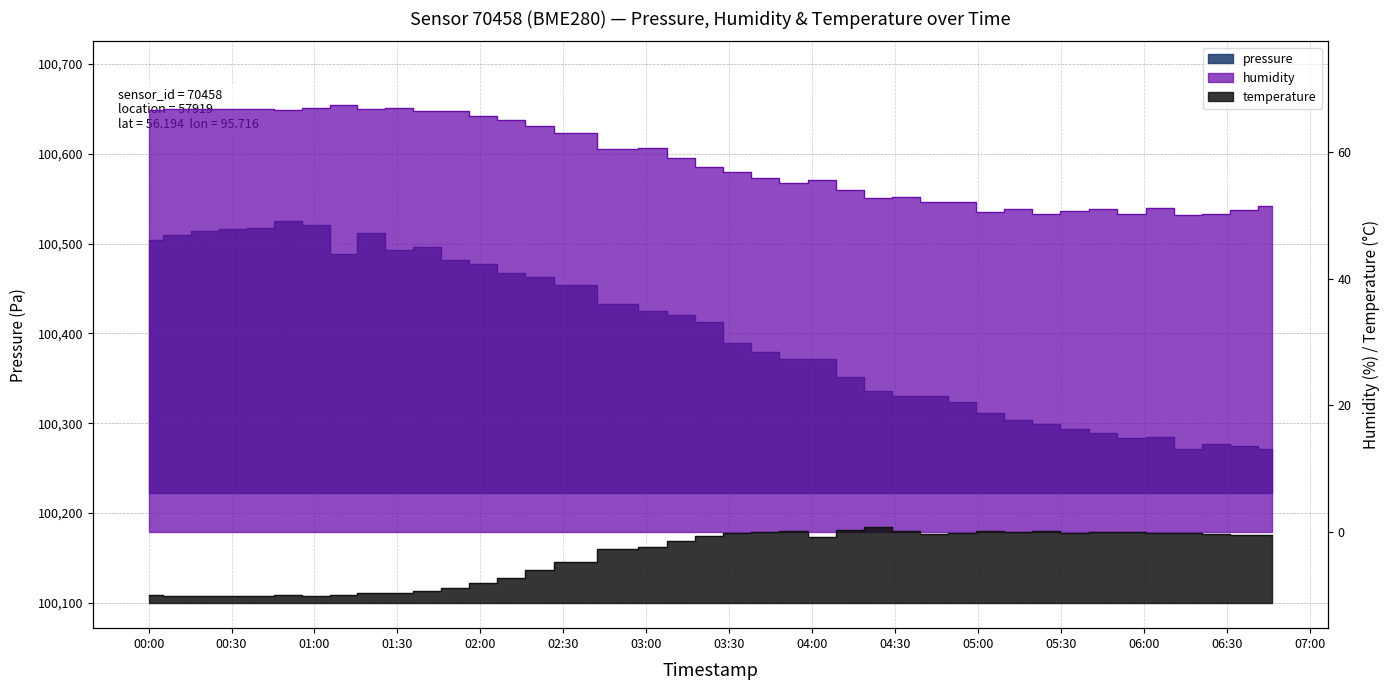

What are all the series names shown in the legend?

pressure, humidity, temperature